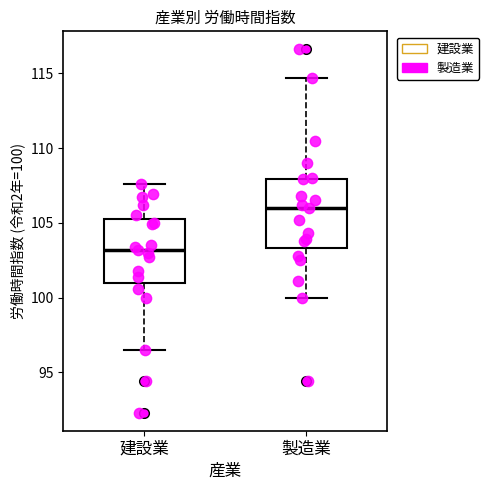

Which box has the highest median line?

製造業